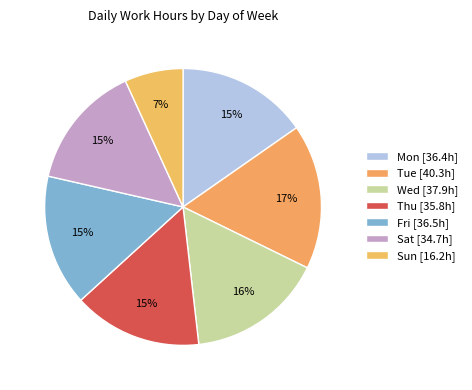

How many segments does this pie chart have?

7